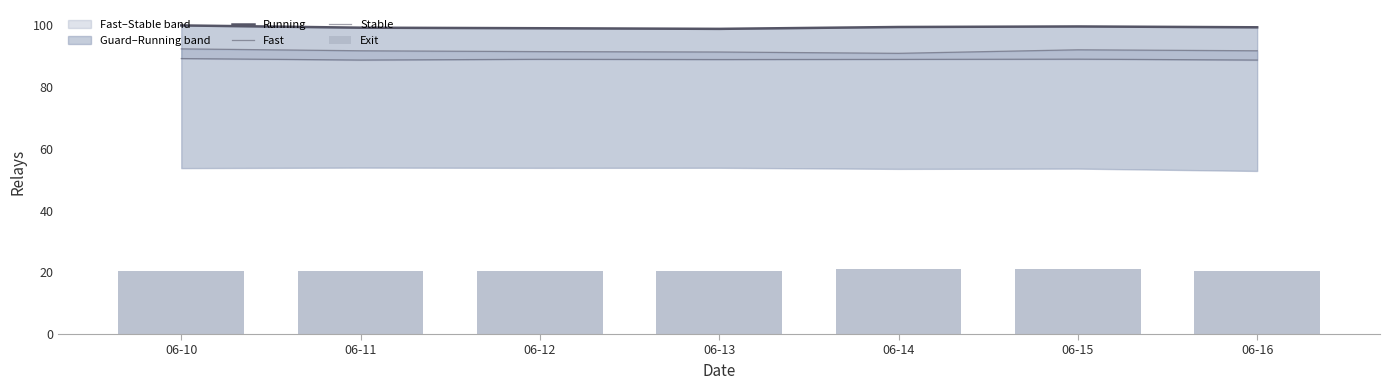

What is the sum of the Running values at 06-11 and 06-16?

198.7